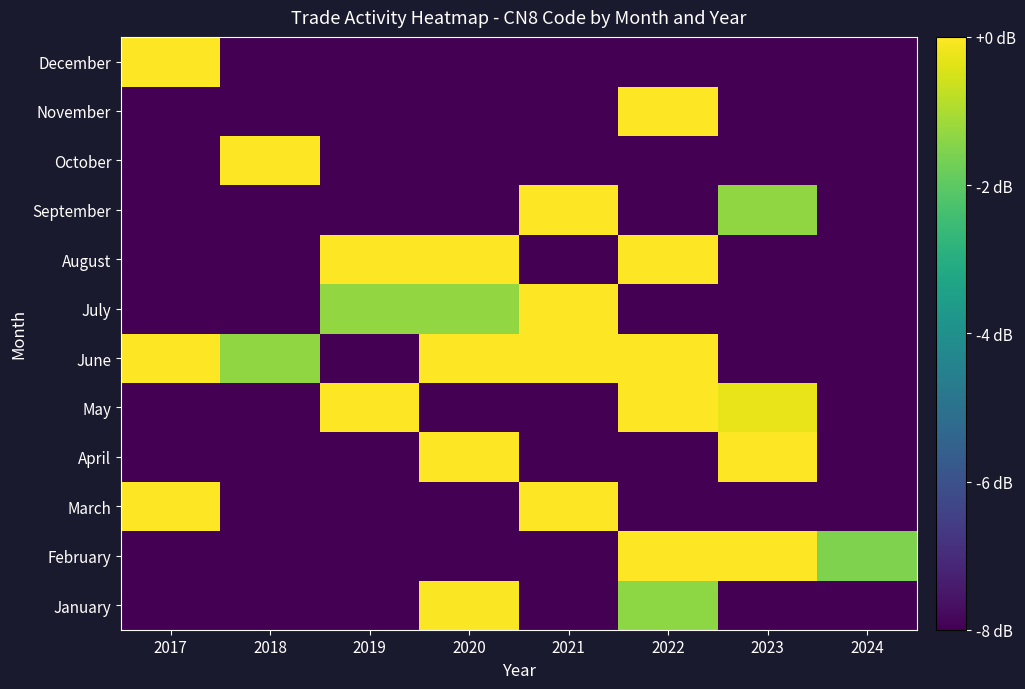

Which category has the highest value across all series?

2021